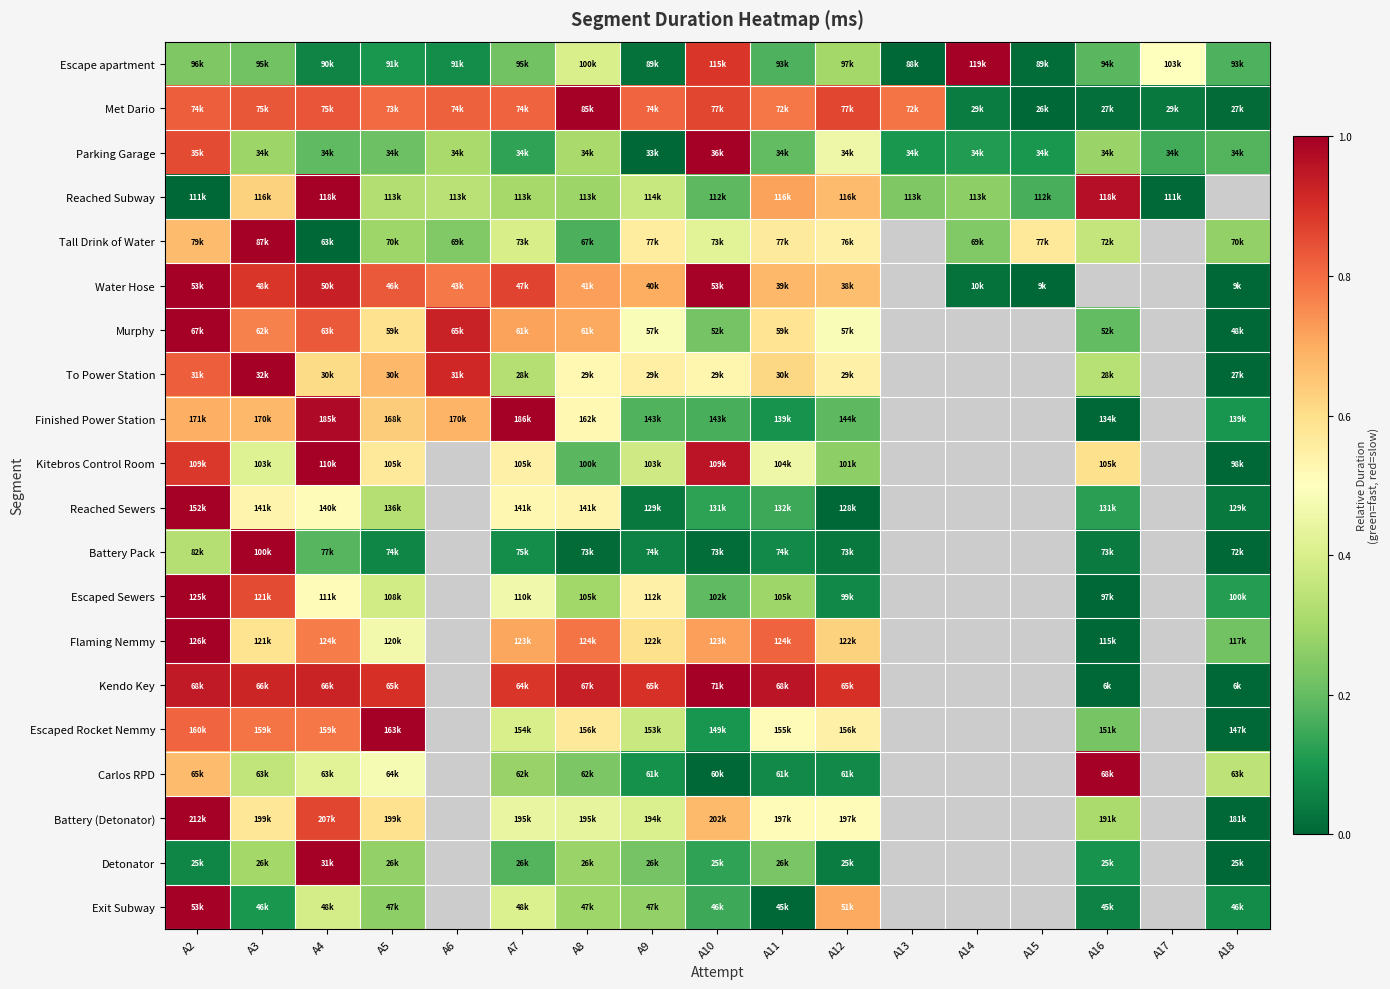

At how many categories does at least one series exceed 0?

17